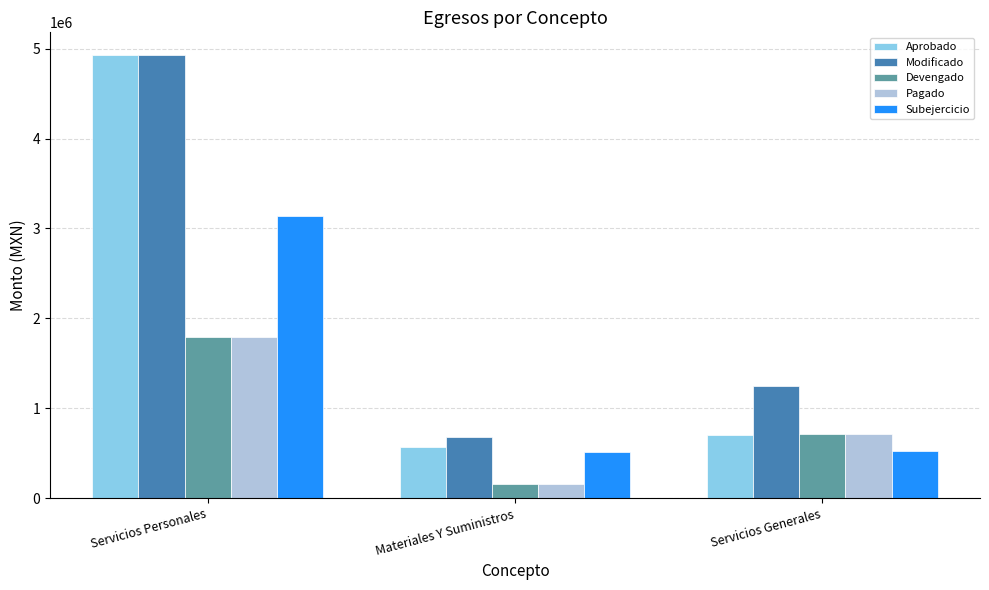

Which series changed the most between Servicios Personales and Materiales Y Suministros?

Aprobado